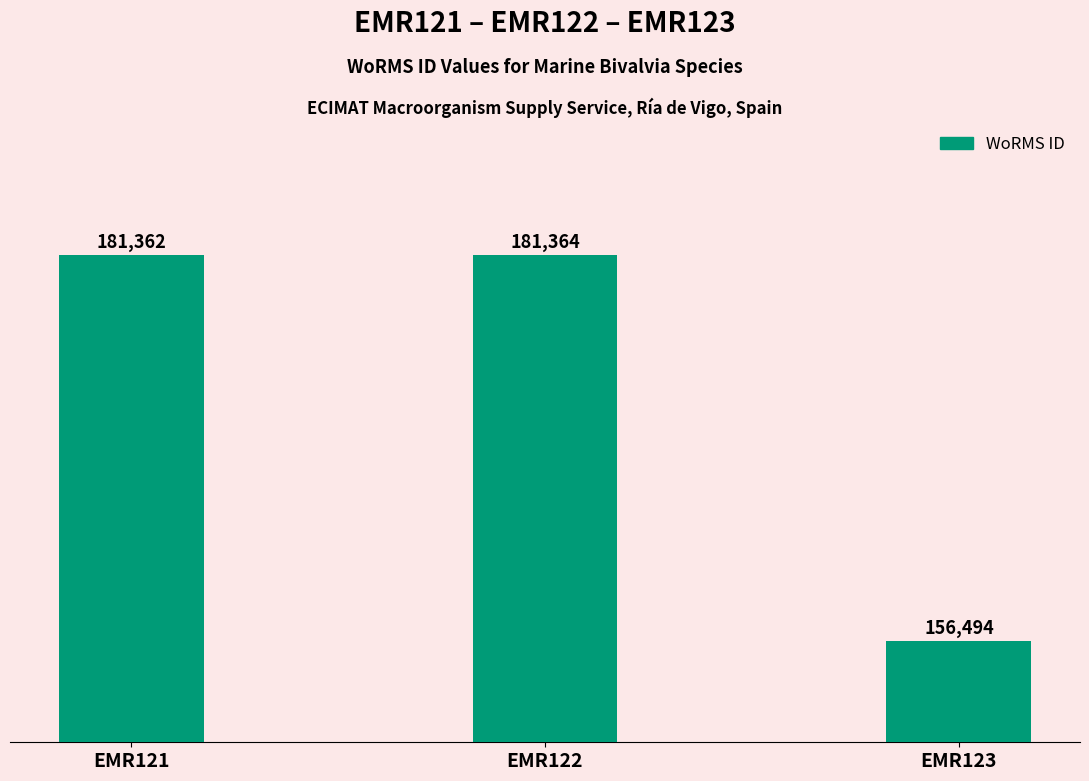

Reading left to right, transcribe all the data shown in this chart.

EMR121=181362	EMR122=181364	EMR123=156494